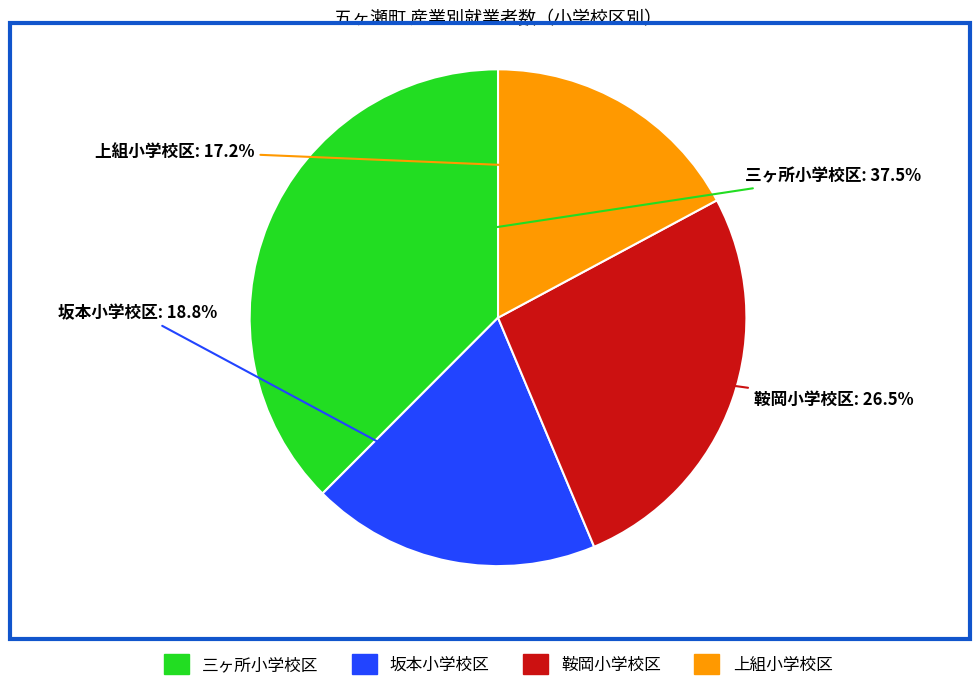

To the nearest percent, what is the difference between the largest and smallest slice percentages?

20%